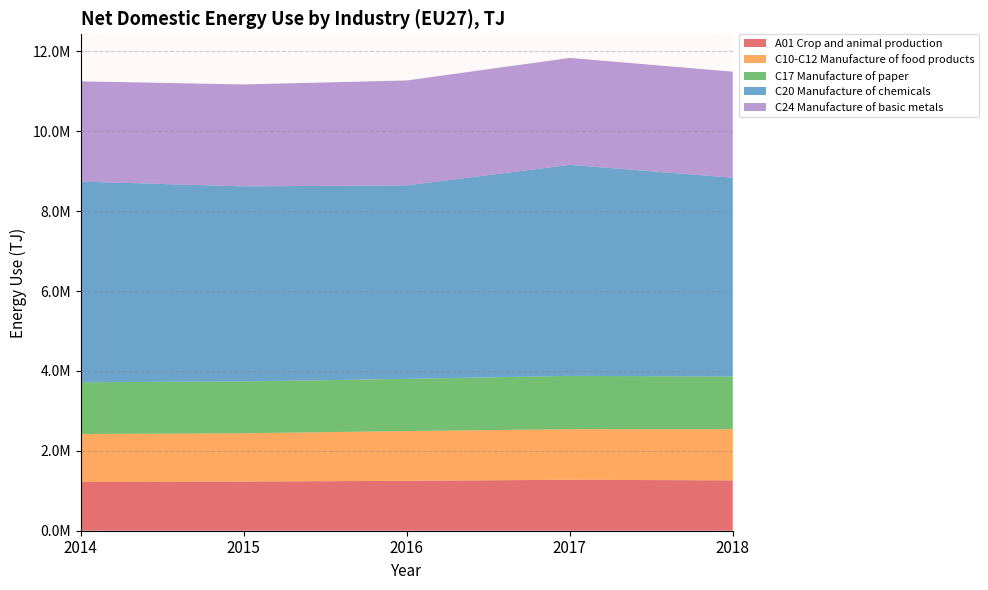

Reading left to right, extract all data points from this chart.

A01 Crop and animal production: 2014=1218053.6	2015=1231515.0	2016=1249692.7	2017=1275560.8	2018=1260717.0
C10-C12 Manufacture of food products: 2014=1202289.7	2015=1207469.6	2016=1245182.5	2017=1266496.4	2018=1278943.8
C17 Manufacture of paper: 2014=1296132.8	2015=1297999.8	2016=1306950.4	2017=1334262.6	2018=1319585.2
C20 Manufacture of chemicals: 2014=5021954.6	2015=4882839.9	2016=4842799.6	2017=5281784.6	2018=4976190.3
C24 Manufacture of basic metals: 2014=2510388.6	2015=2550953.4	2016=2626387.3	2017=2676537.6	2018=2654699.5